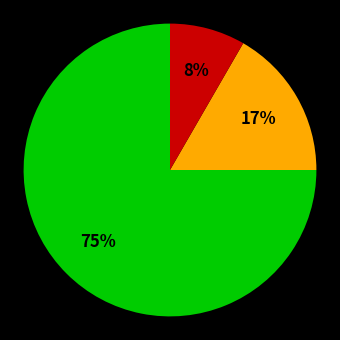

Count the number of slices in the pie.

3